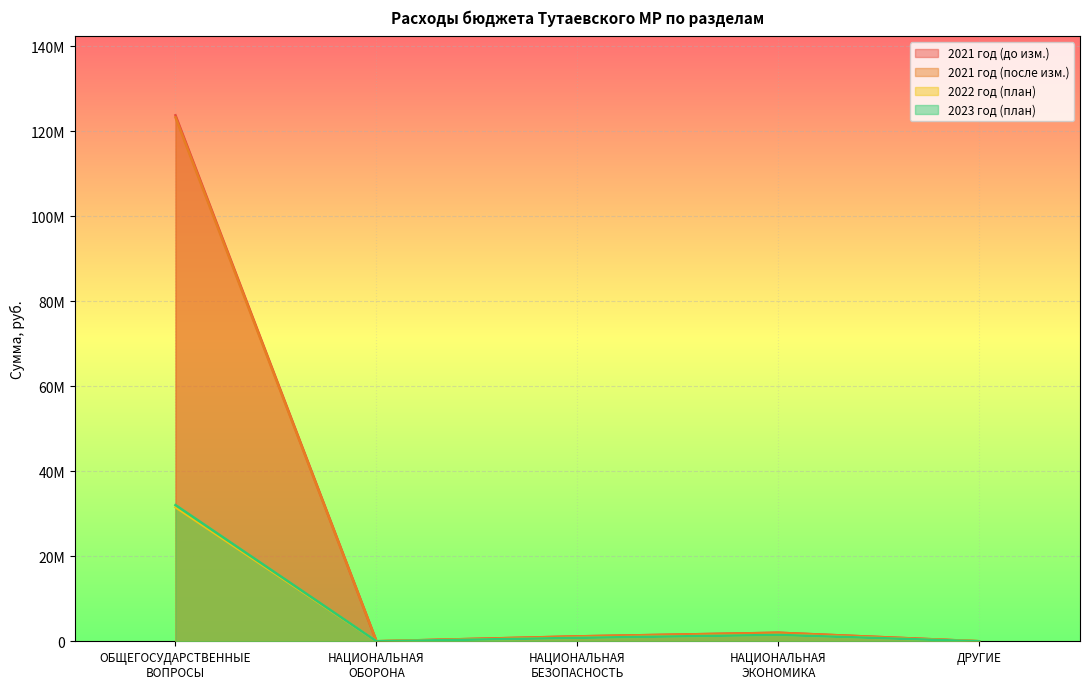

At which label does 2021 год (после изм.) reach its minimum?

НАЦИОНАЛЬНАЯ
ОБОРОНА